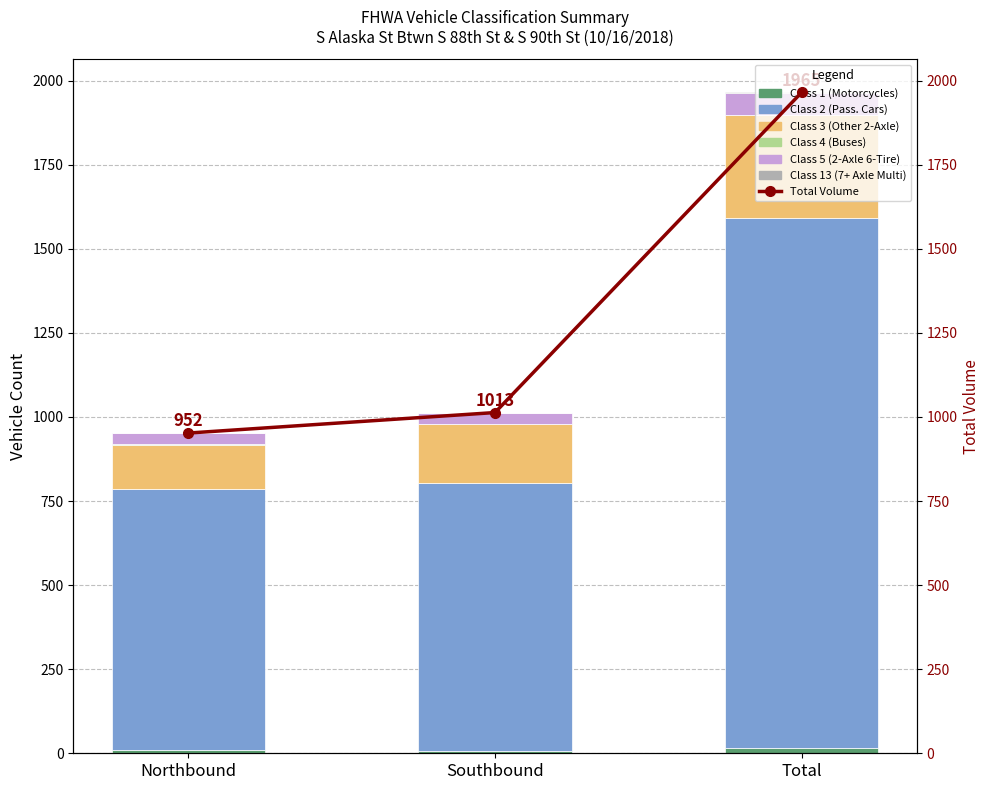

The value of Class 1 (Motorcycles) at Northbound is 9. True or false?

True